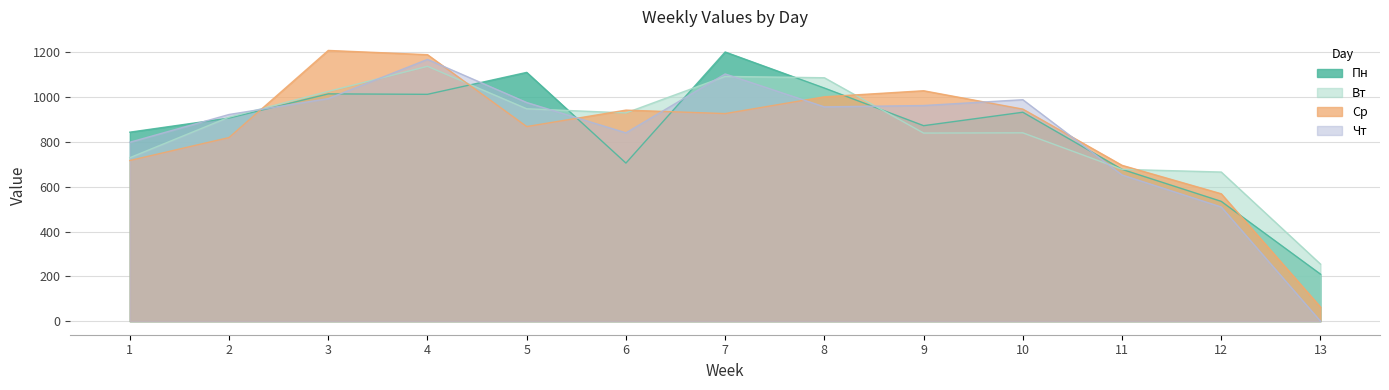

True or false: Чт has more than 0 points higher than both neighbors.

True